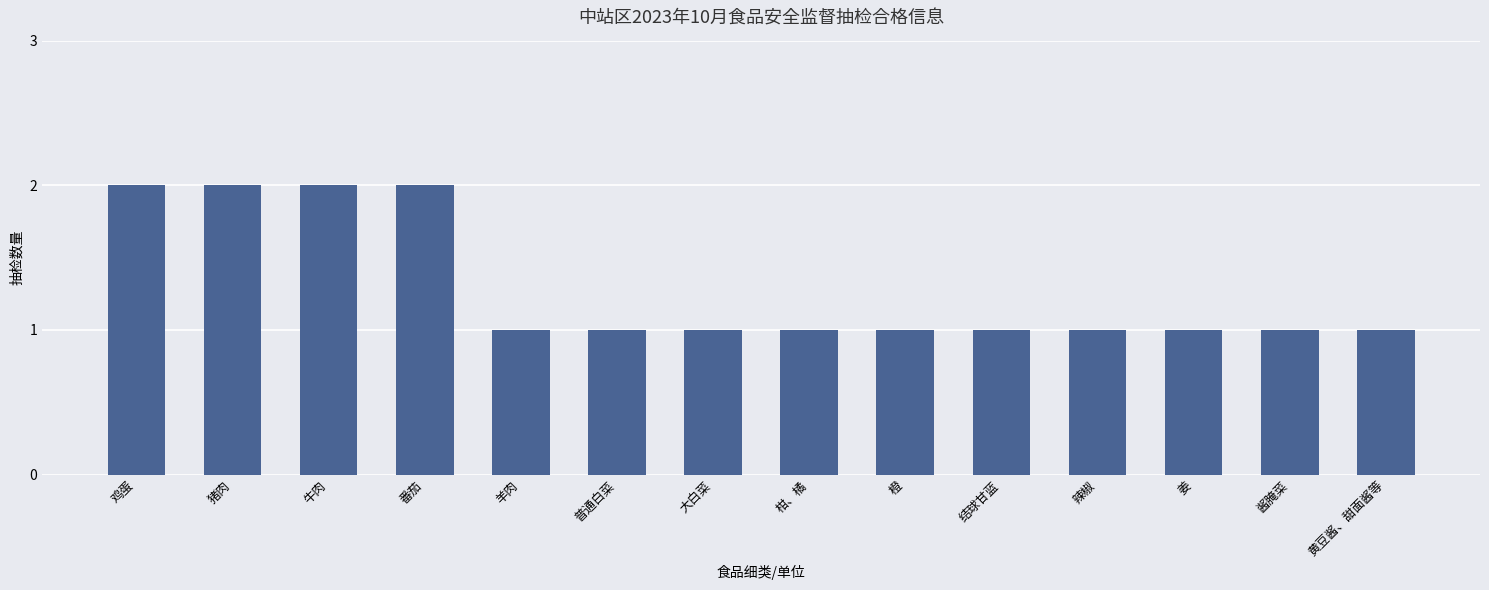

What is the label of the 13th bar from the left?

酱腌菜